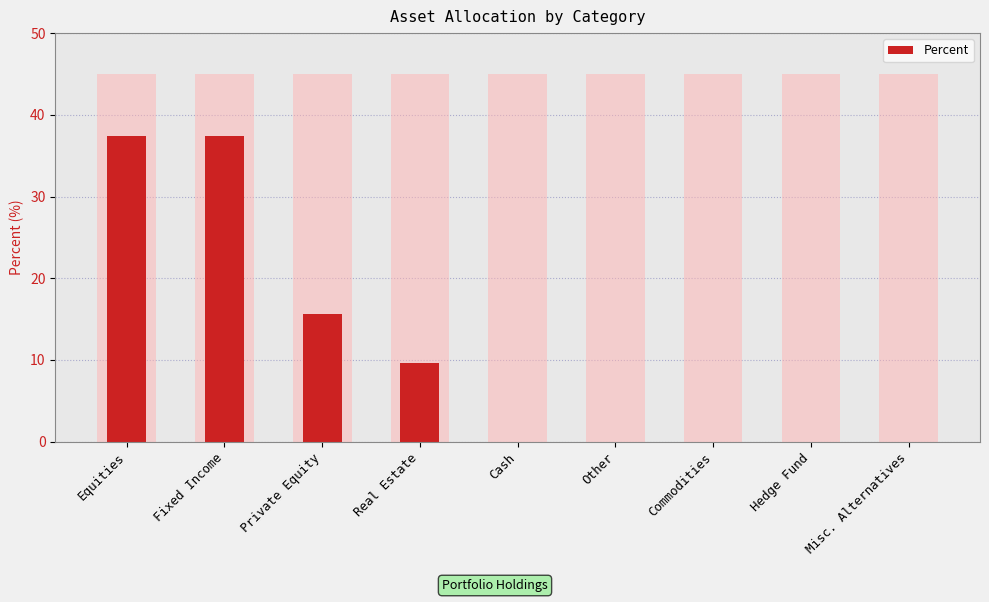

List the labels in order of value, largest first.

Equities, Fixed Income, Private Equity, Real Estate, Cash, Other, Commodities, Hedge Fund, Misc. Alternatives